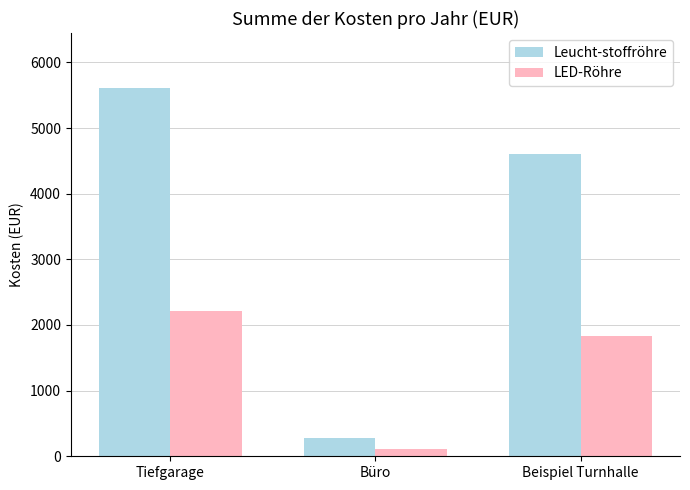

Where does the Leucht-stoffröhre series first go above 4607?

Tiefgarage